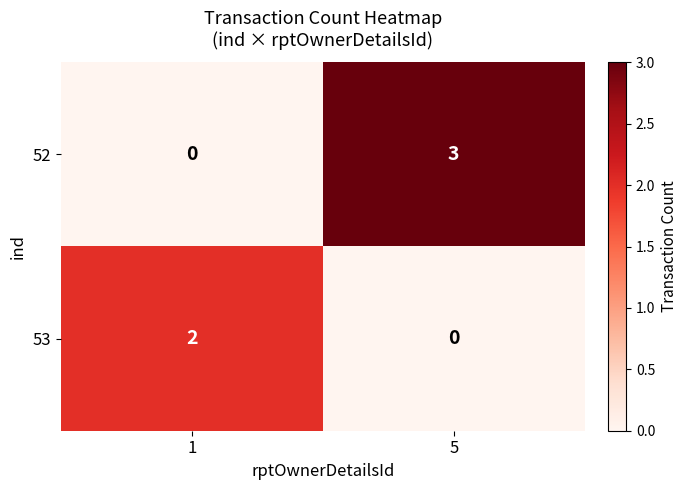

Count the number of categories in the chart.

2